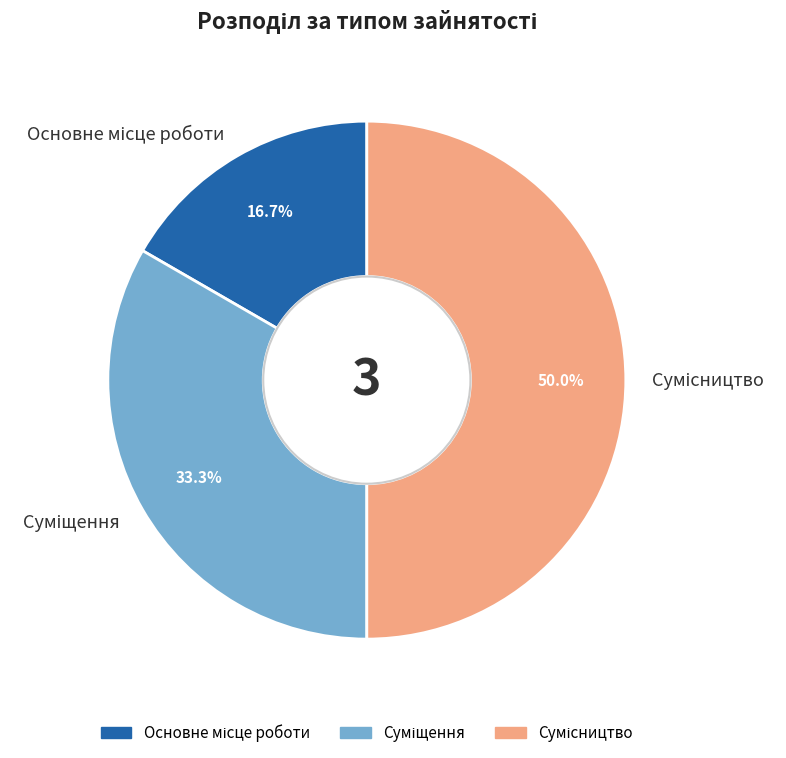

The Основне місце роботи slice represents 31% of the pie. True or false?

False